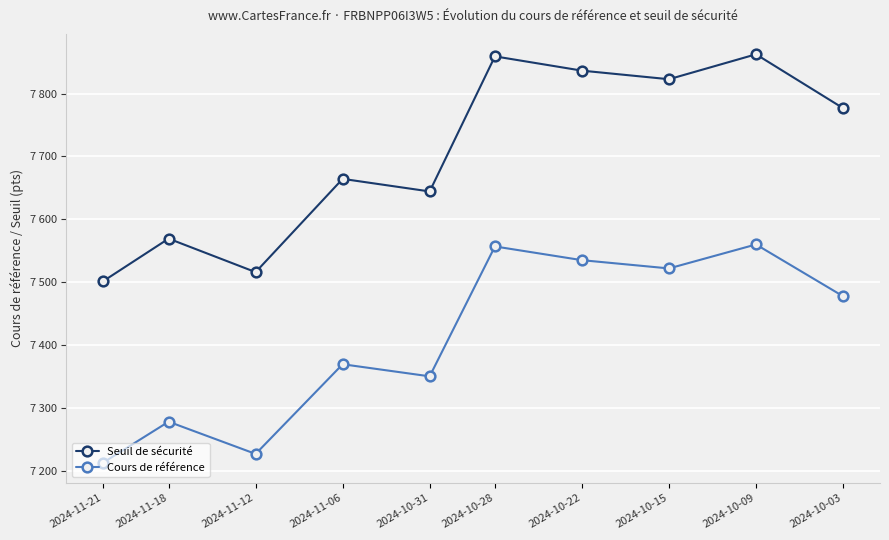

Is this an area chart (filled region under the line)?

No